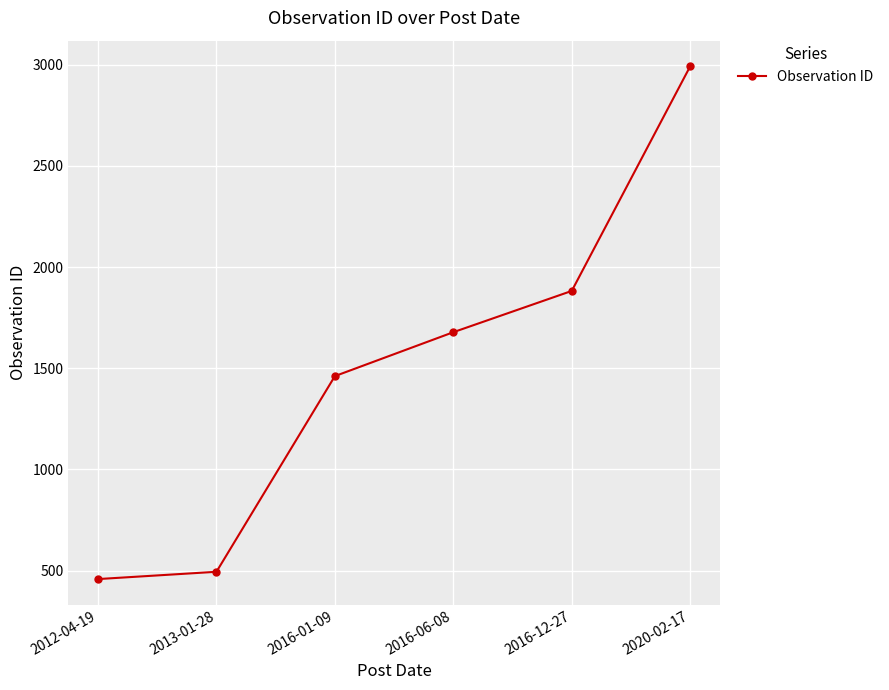

Rank the categories by value from highest to lowest.

2020-02-17, 2016-12-27, 2016-06-08, 2016-01-09, 2013-01-28, 2012-04-19